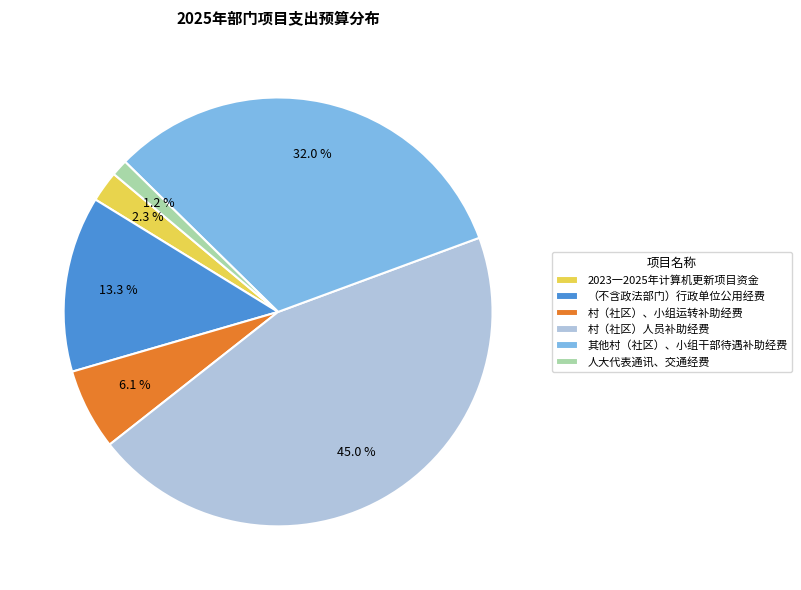

Is there any slice that represents more than half of the pie?

No